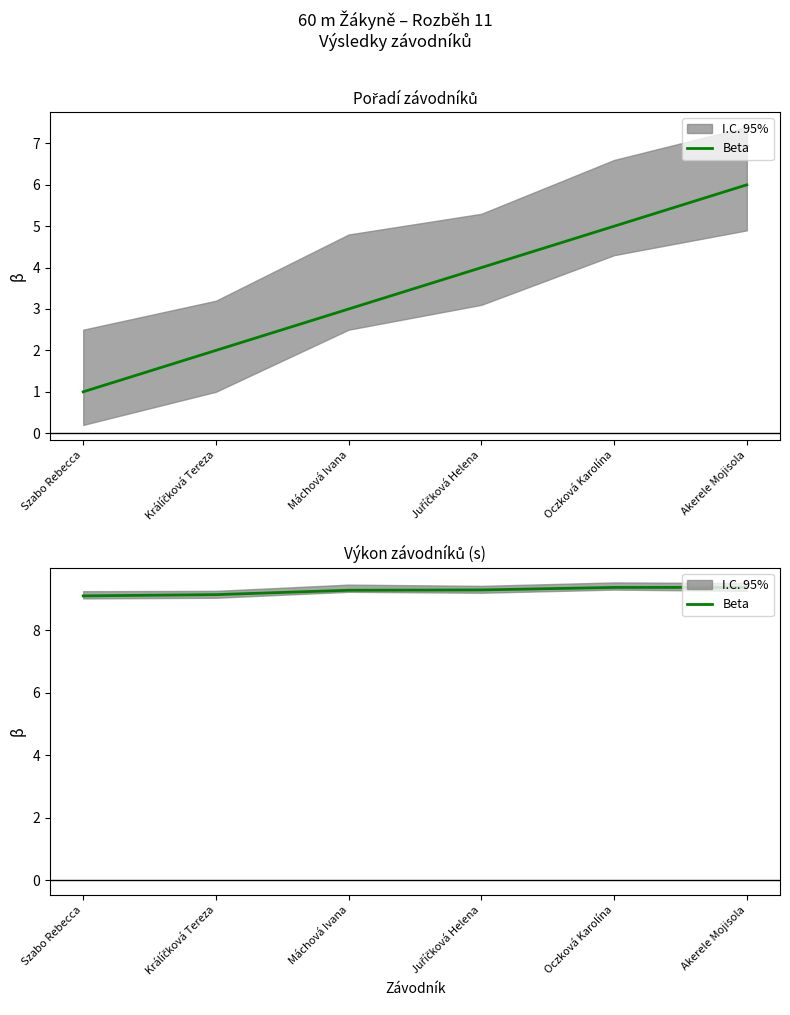

True or false: the data shows 9.1 at Králíčková Tereza.

True